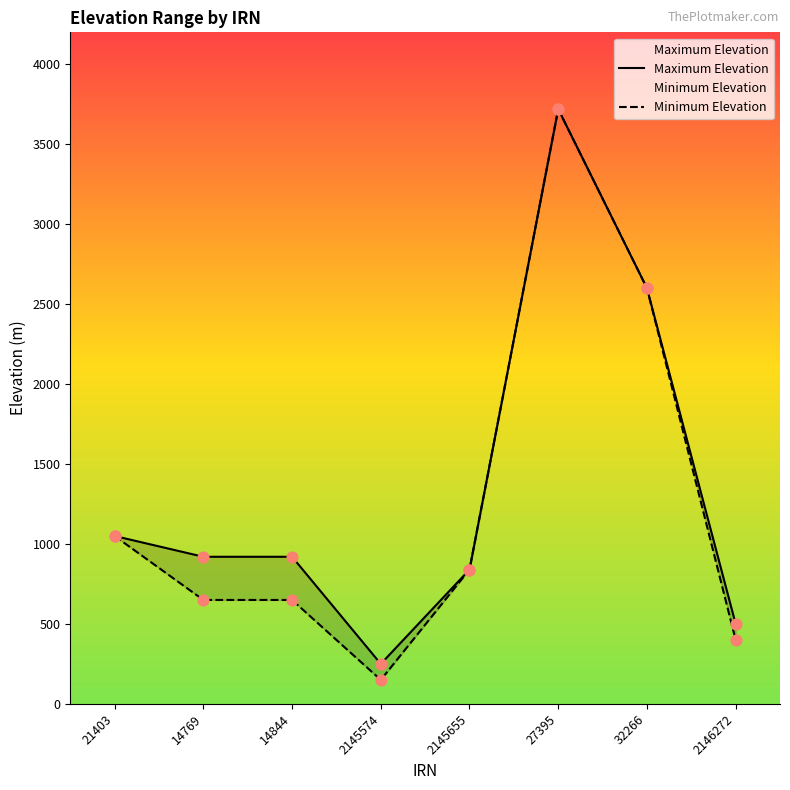

At which category is the sum across all series the highest?

27395